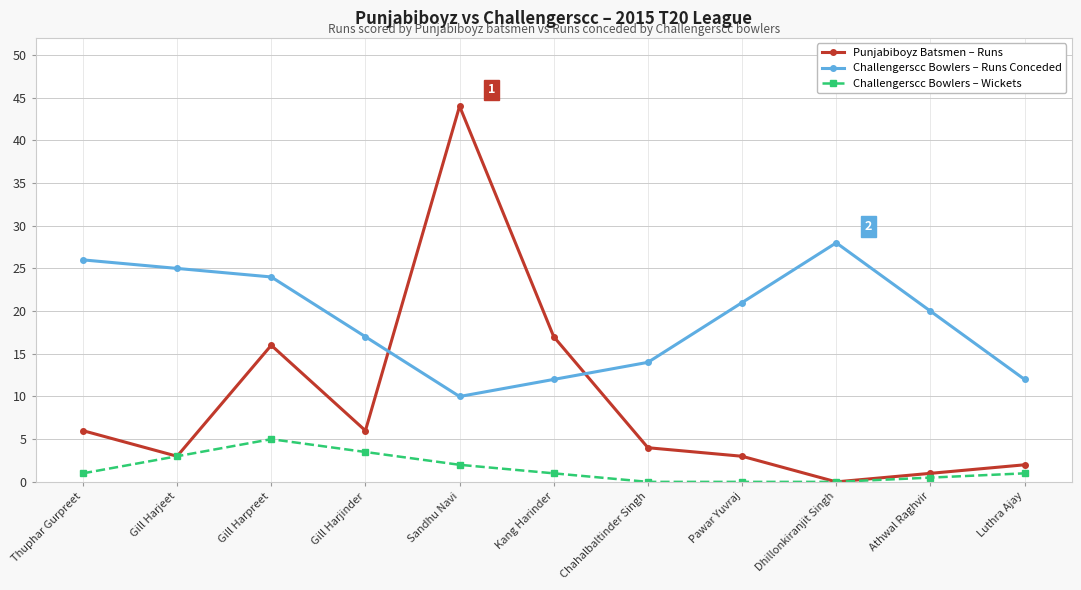

How many times do Challengerscc Bowlers – Runs Conceded and Punjabiboyz Batsmen – Runs cross each other?

2